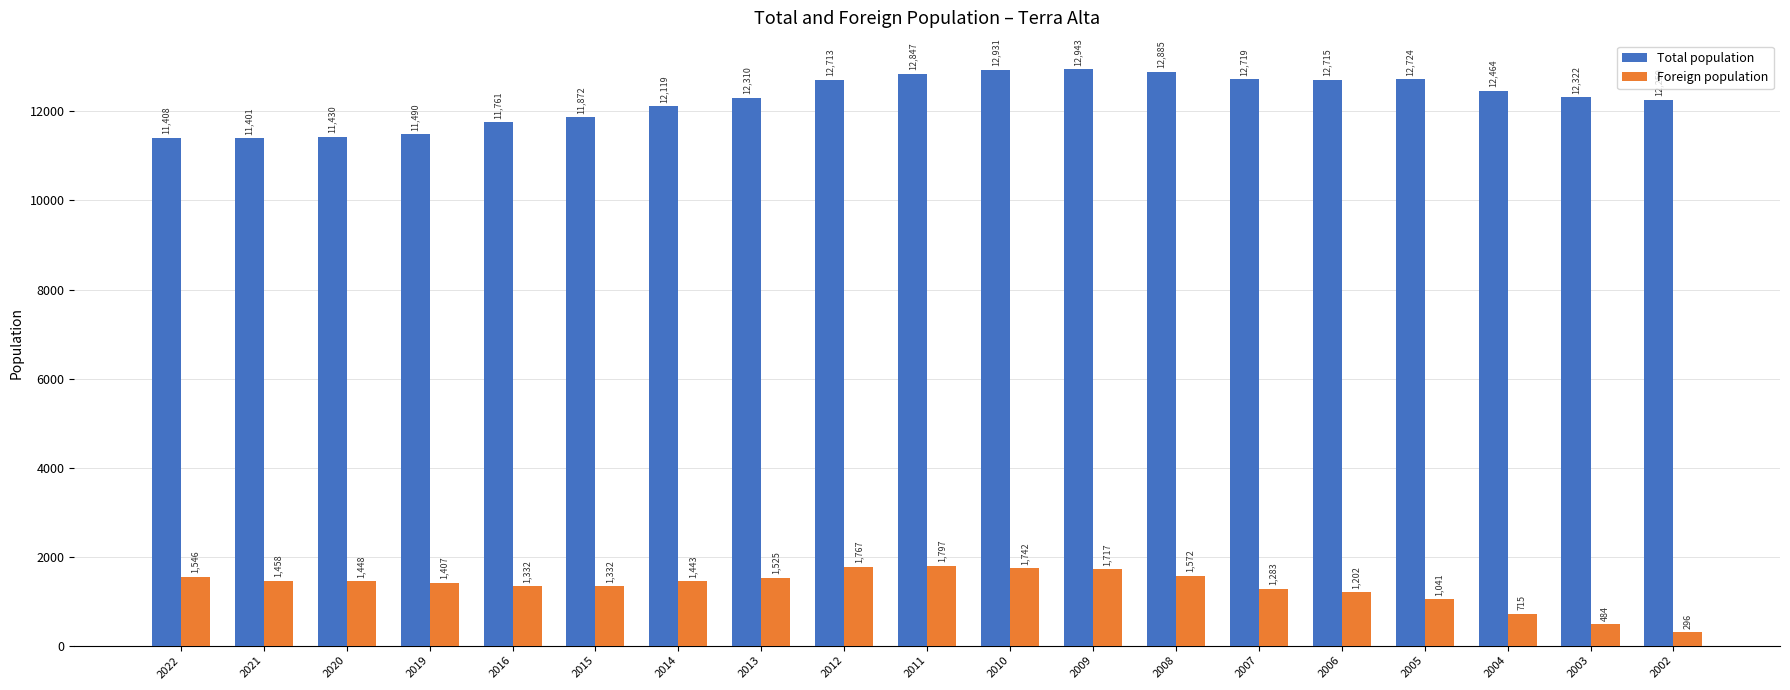

The Foreign population series shows 2658 at 2008. True or false?

False